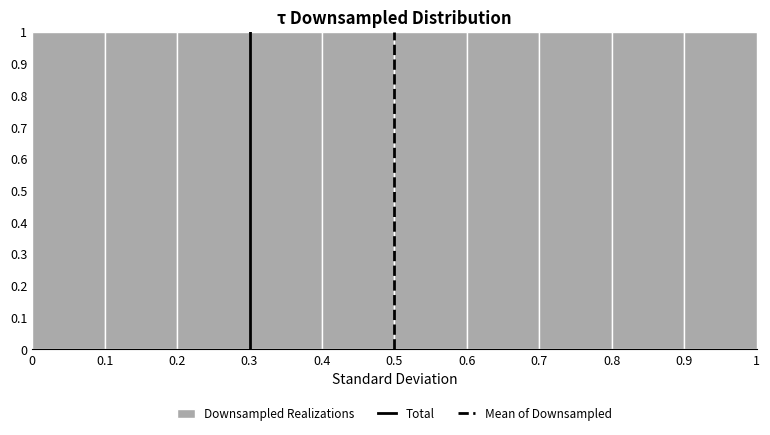

What is the height of the bar covering 0.5 to 0.6 on the x-axis? The values are not printed on the chart, so give them approximately, as read against the axis.

1